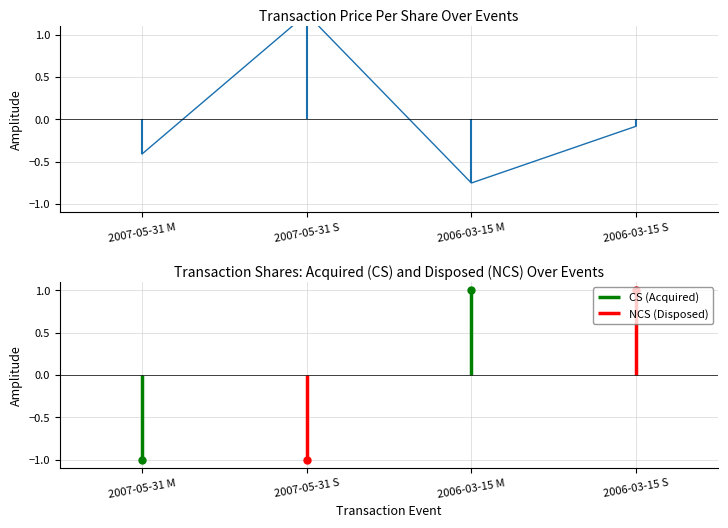

Does the chart have visible grid lines?

Yes